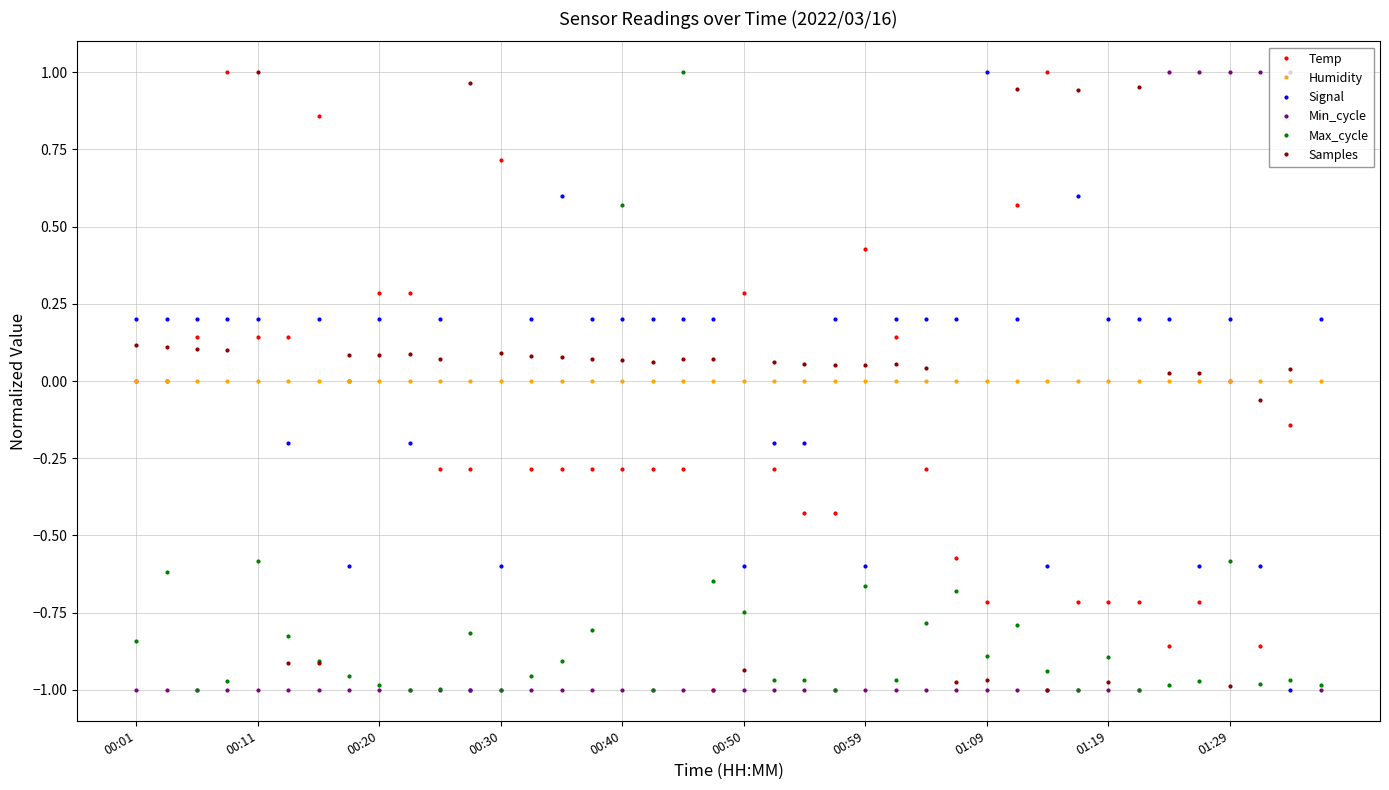

True or false: Max_cycle and Temp intersect in this chart.

True